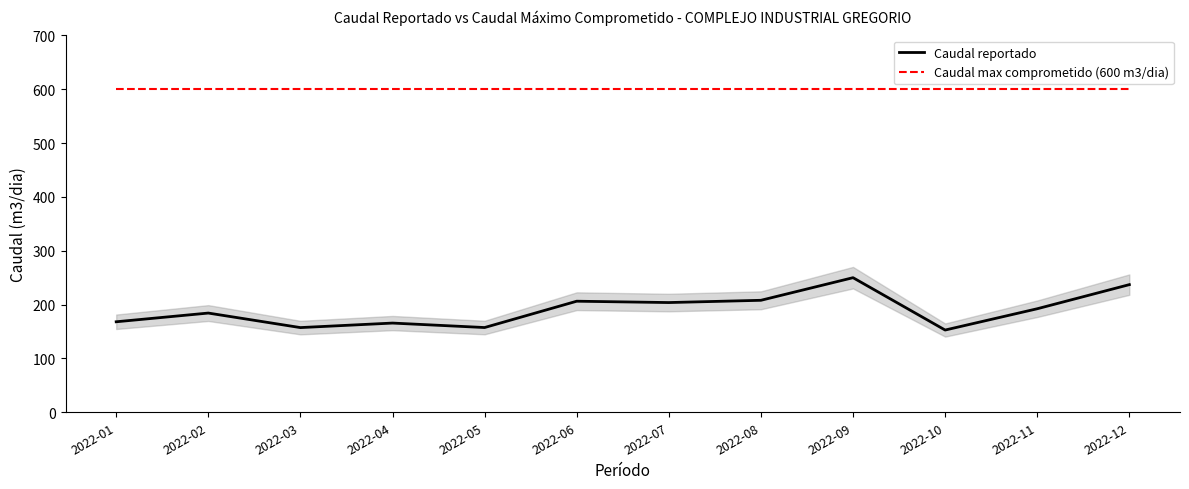

At which category is the sum across all series the highest?

2022-09